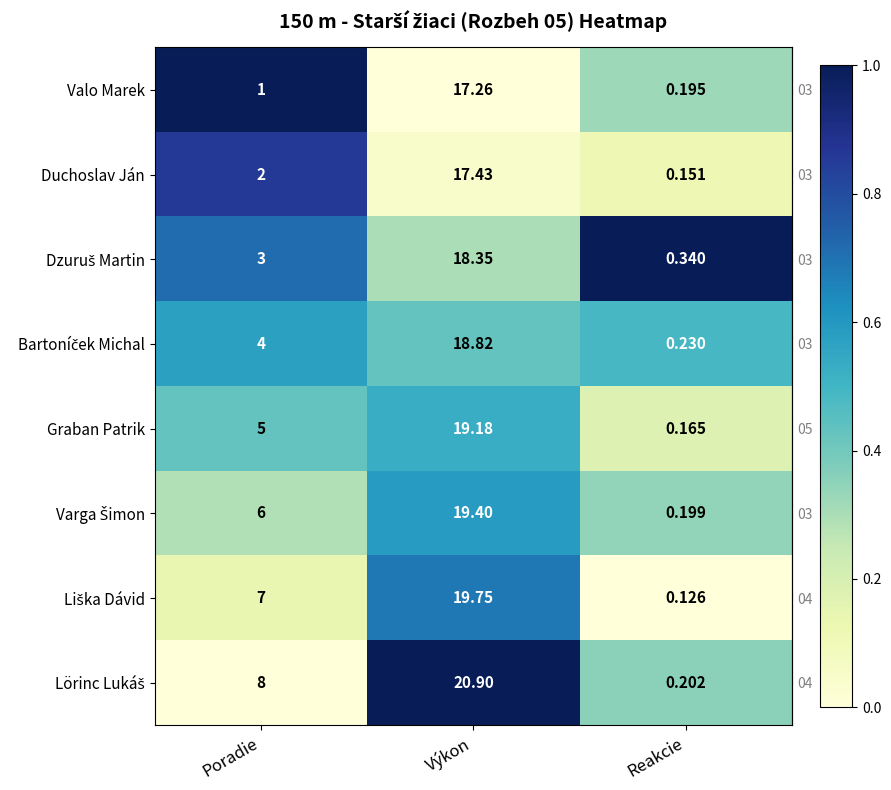

At which category is the sum across all series the highest?

Výkon